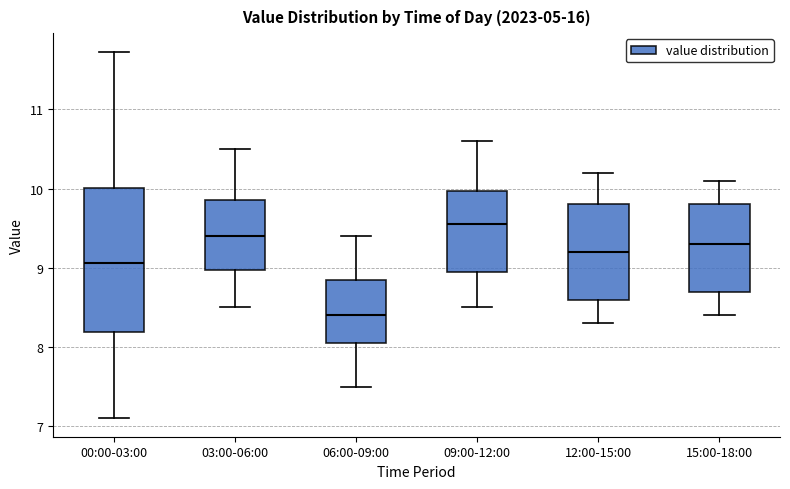

Which box is the tallest, from its lower edge to its upper edge?

00:00-03:00